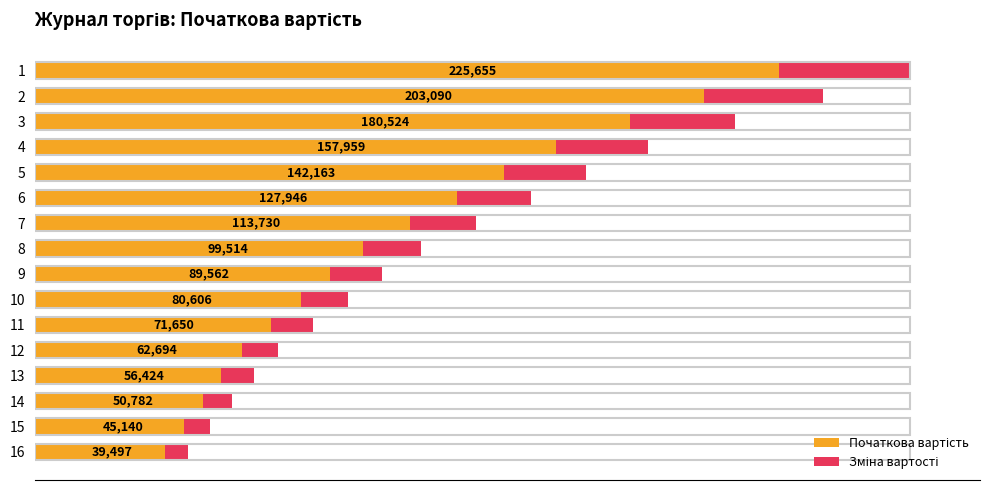

What is the smallest value displayed?

39497.1